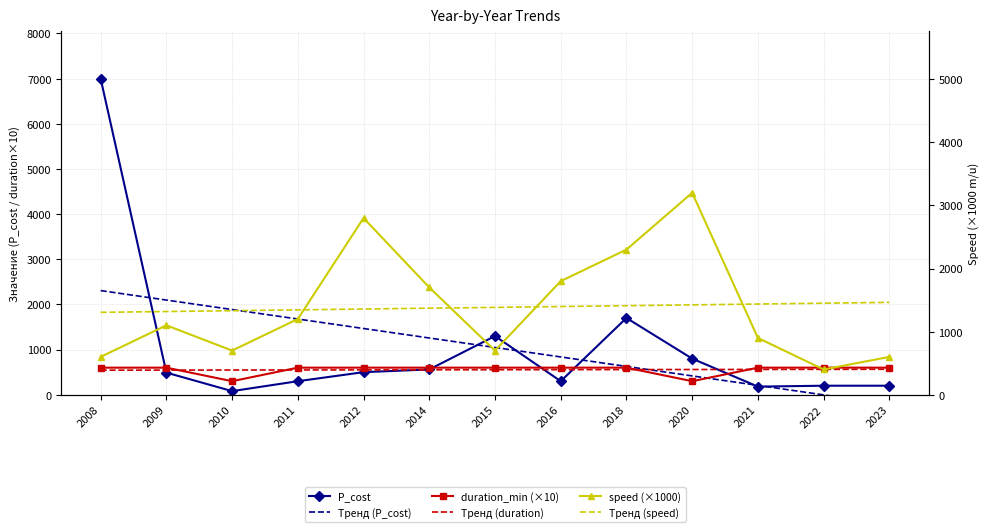

At 2008, list the series in order from smallest to largest.

Тренд (duration), duration_min (×10), speed (×1000), Тренд (speed), Тренд (P_cost), P_cost